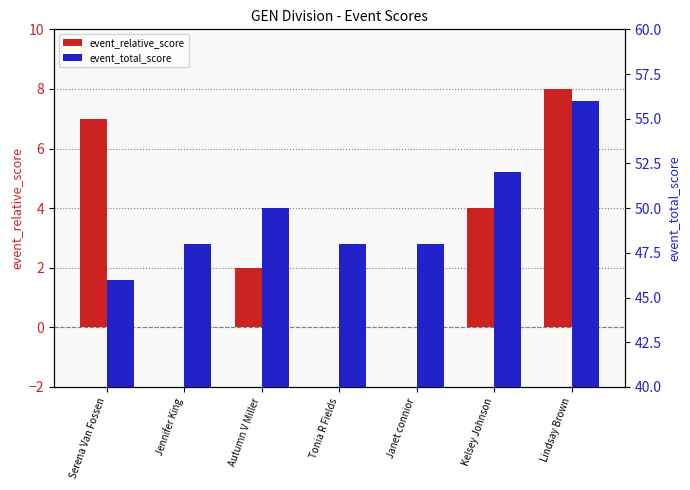

The value of event_relative_score at Jennifer King is 0. True or false?

True